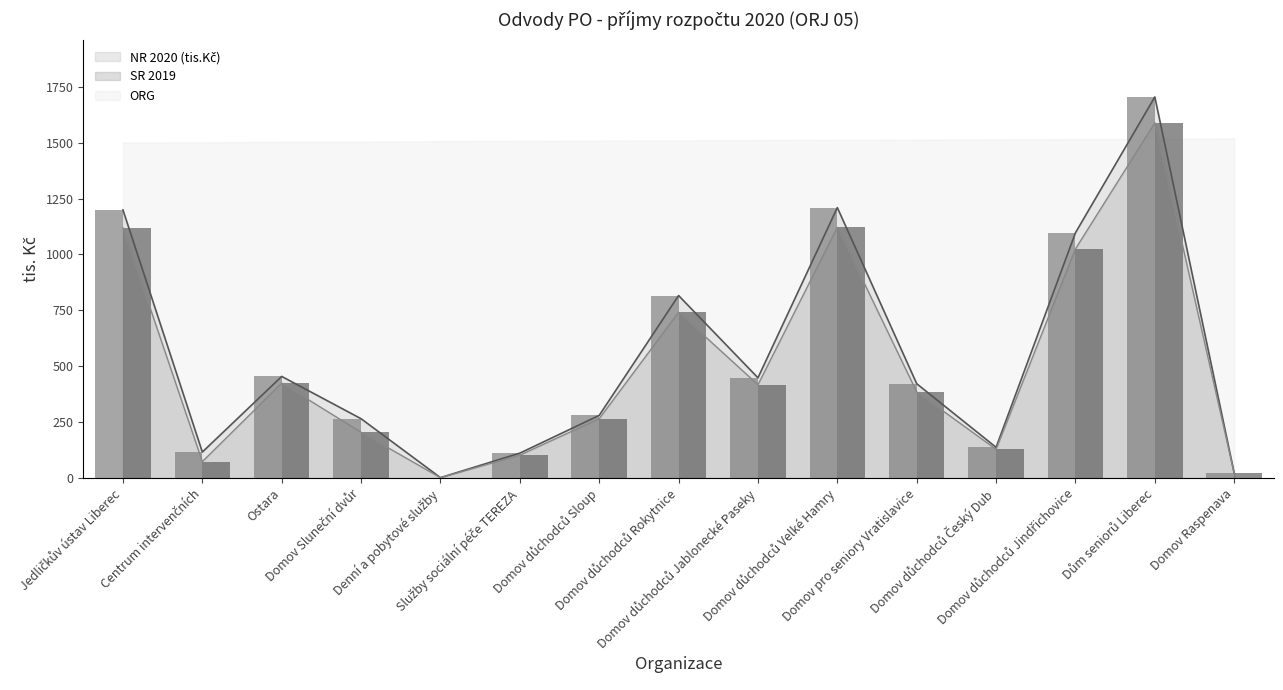

At which label does NR 2020 (tis.Kč) first exceed 421?

Jedličkův ústav Liberec